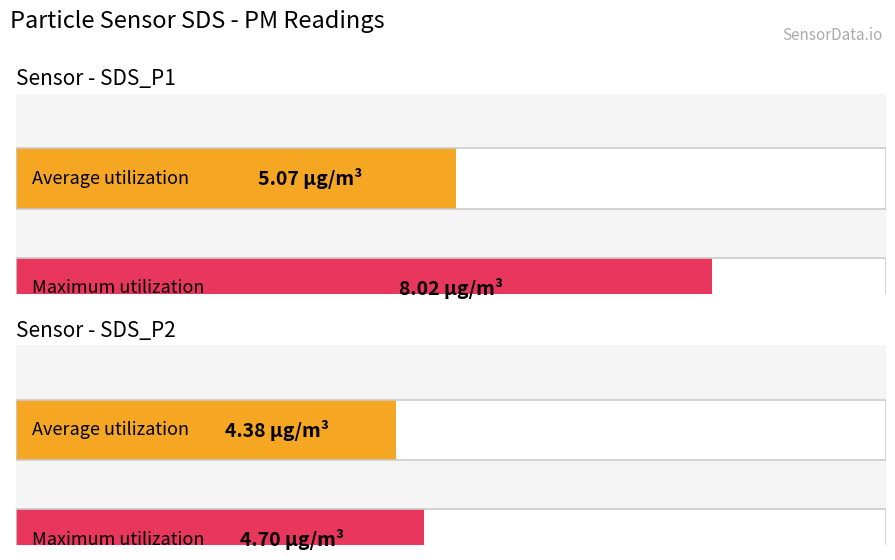

What is the approximate value of Average utilization at SDS_P2?

4.4